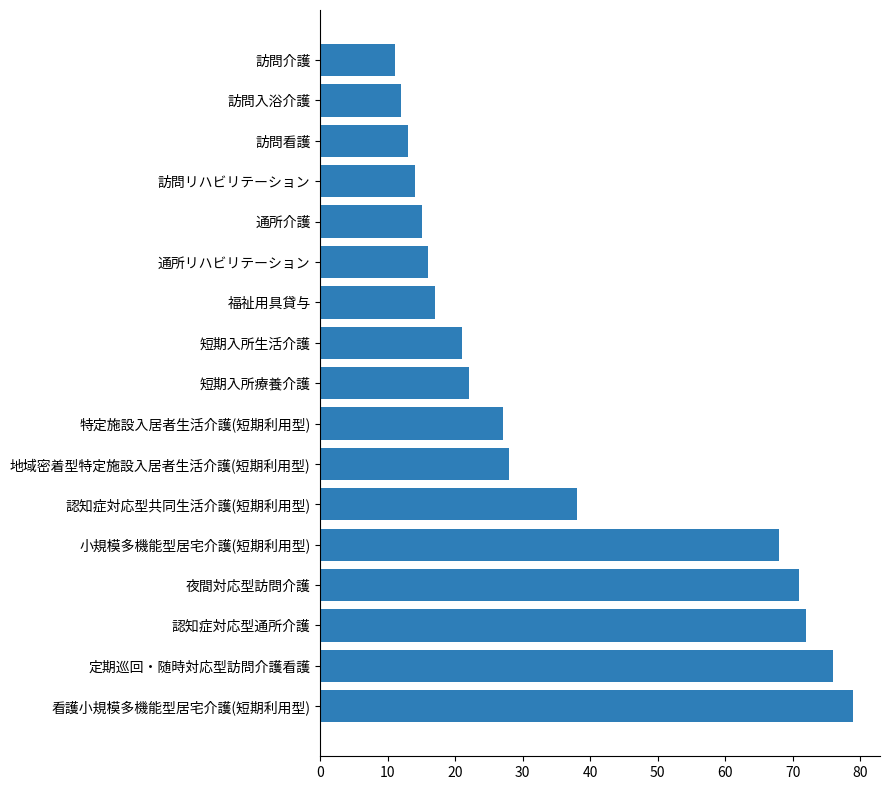

What is the smallest value displayed?

11